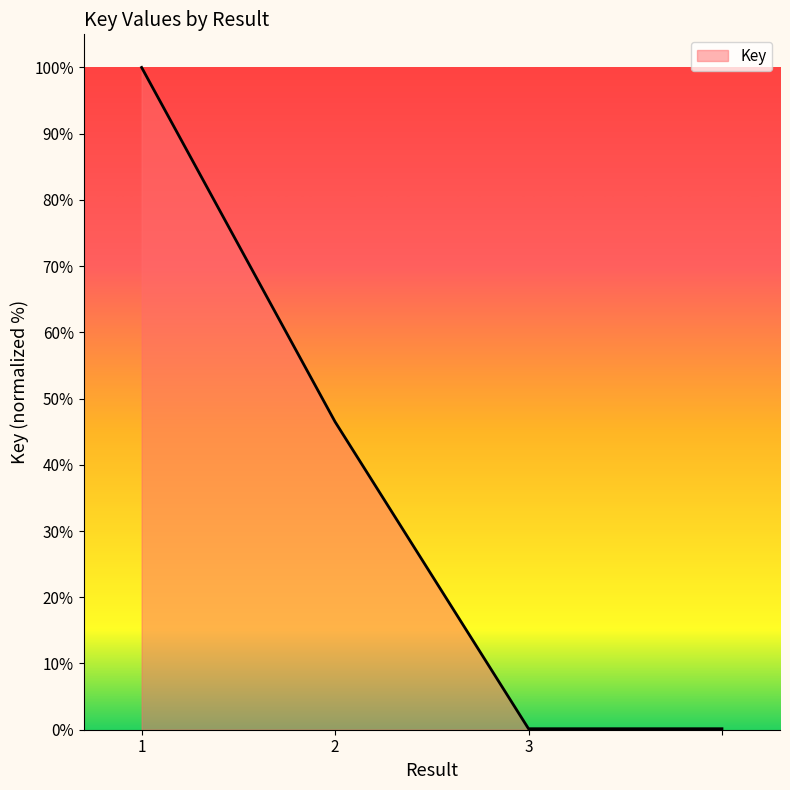

What is the maximum value shown in the chart?

100.0